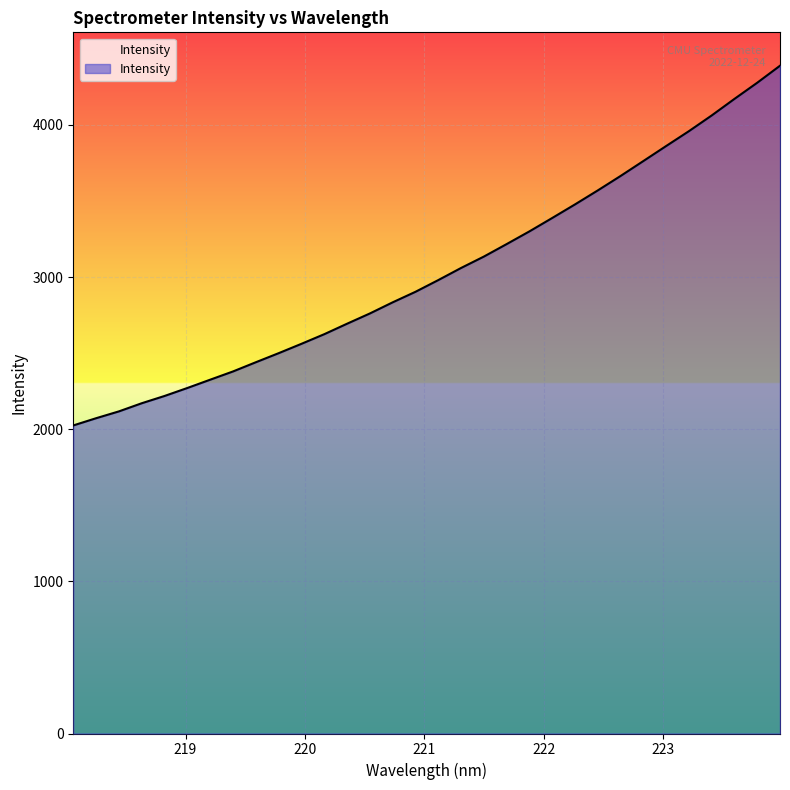

What is the minimum value shown in the chart?

2024.6